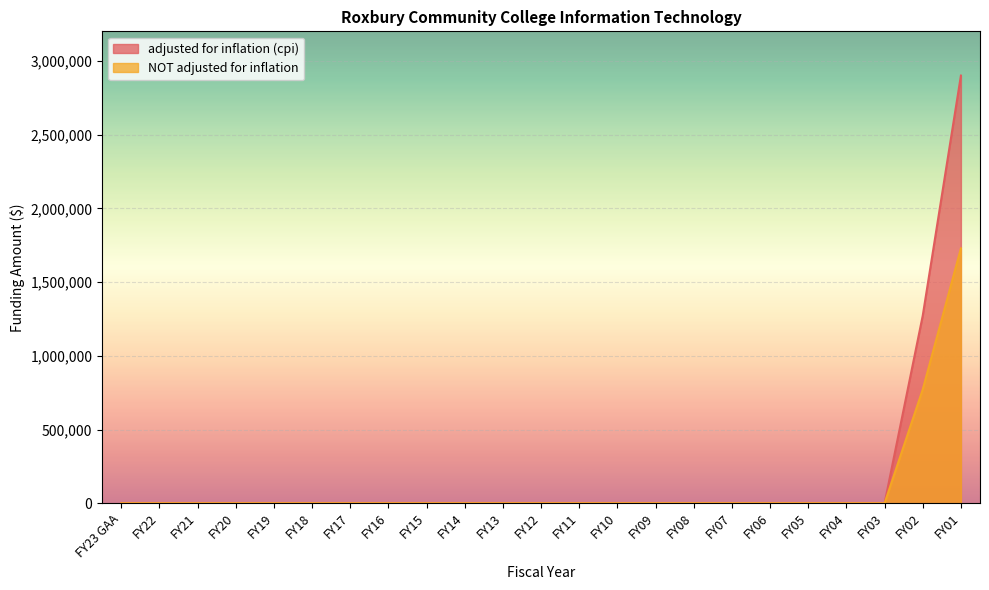

What are all the series names shown in the legend?

adjusted for inflation (cpi), NOT adjusted for inflation